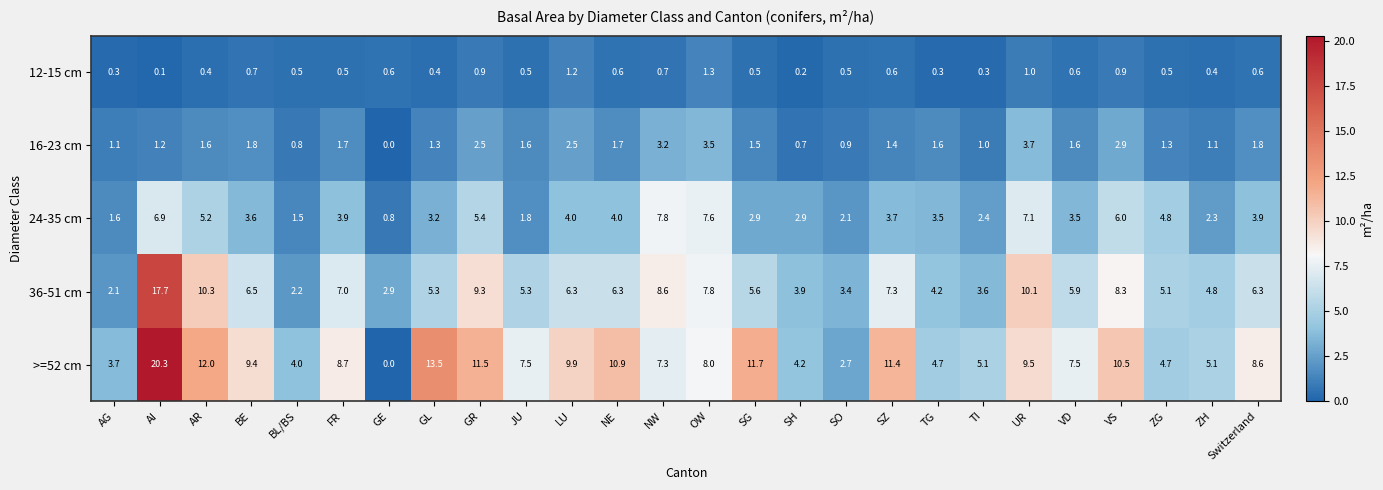

Count the number of data series in this chart.

5